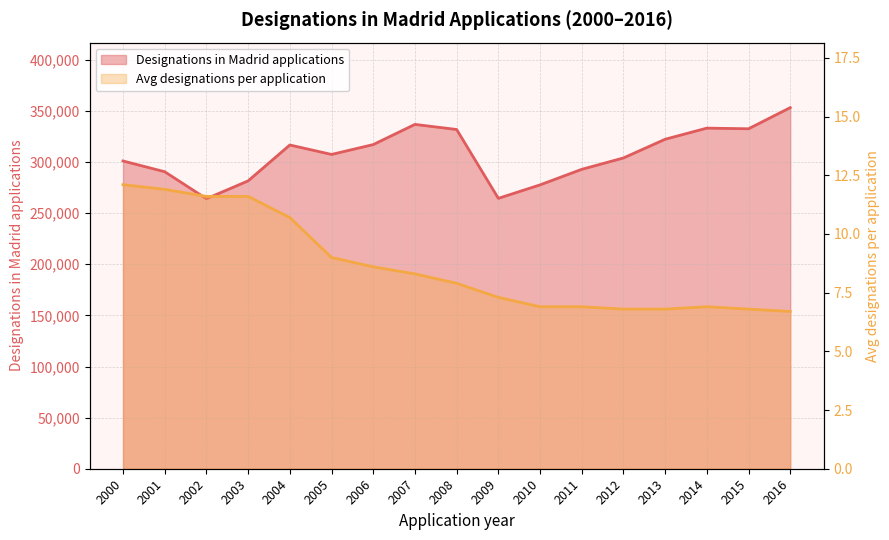

True or false: Average number of designations per application and Designations in Madrid applications cross at least once.

False